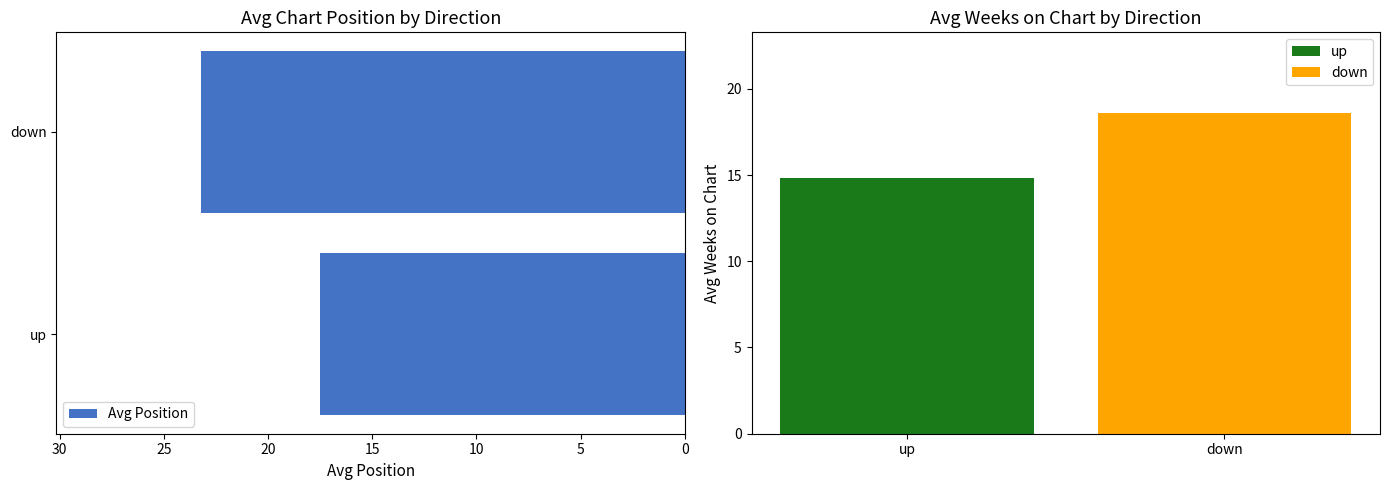

How many data points are above 23?

1